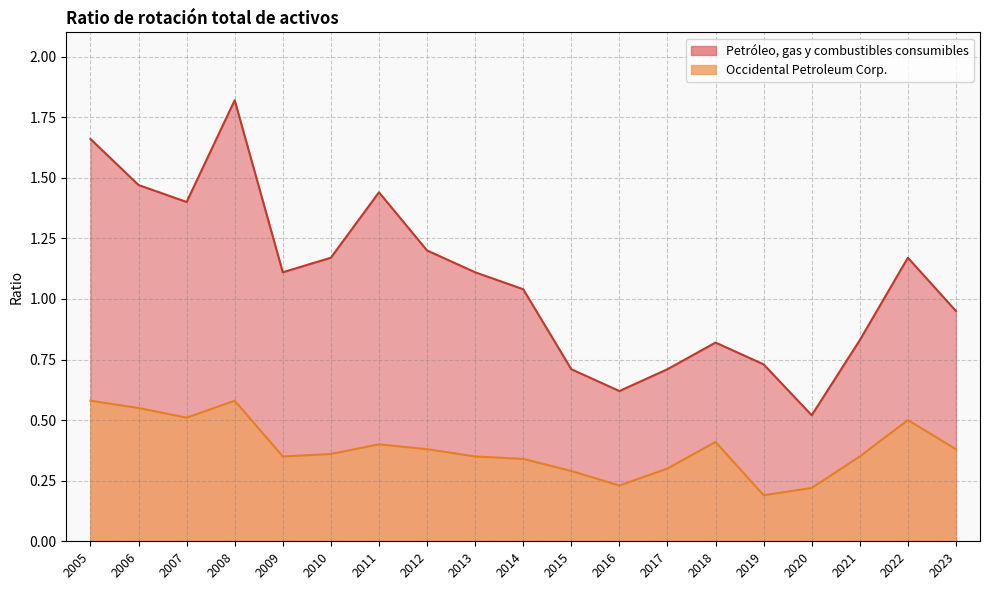

What is the value of the Occidental Petroleum Corp. point at the 14th from the left?

0.4